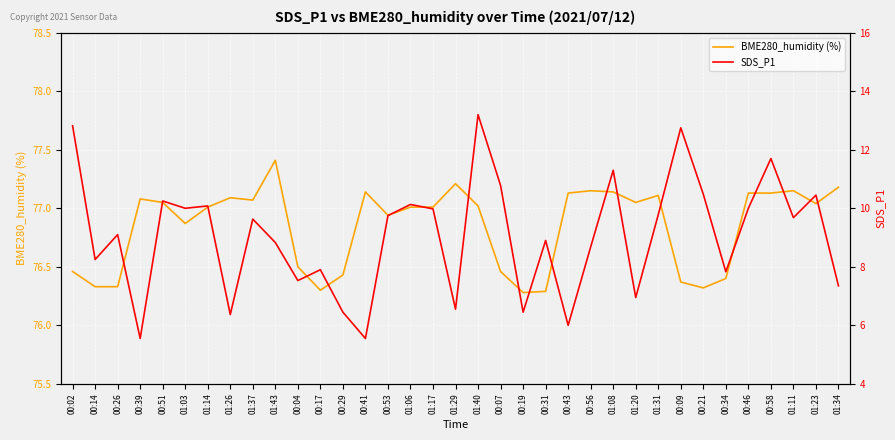

True or false: BME280_humidity (%) and SDS_P1 intersect in this chart.

False